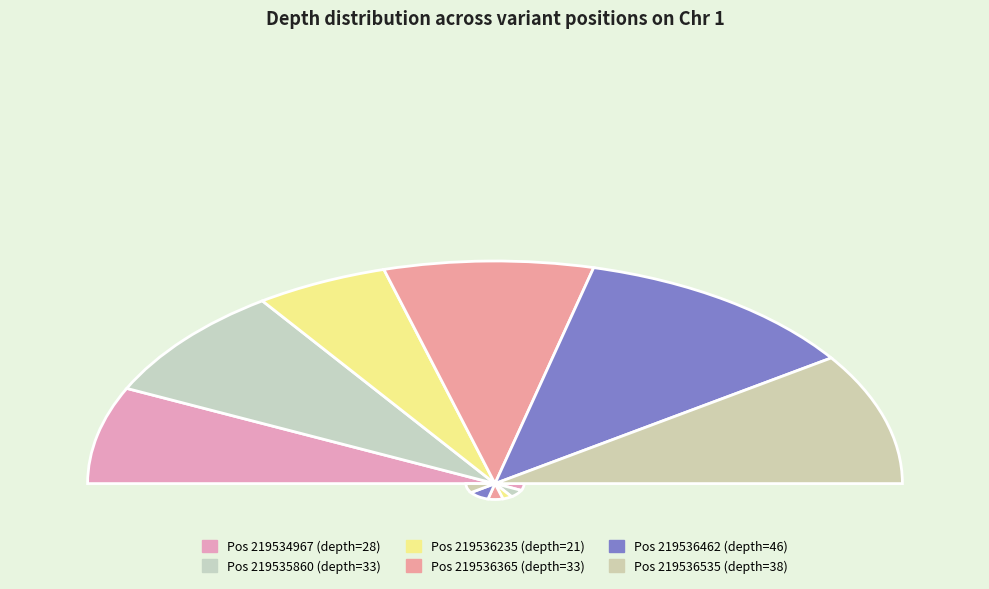

What is the ratio of the value at 219536535 to the value at 219534967?

1.4